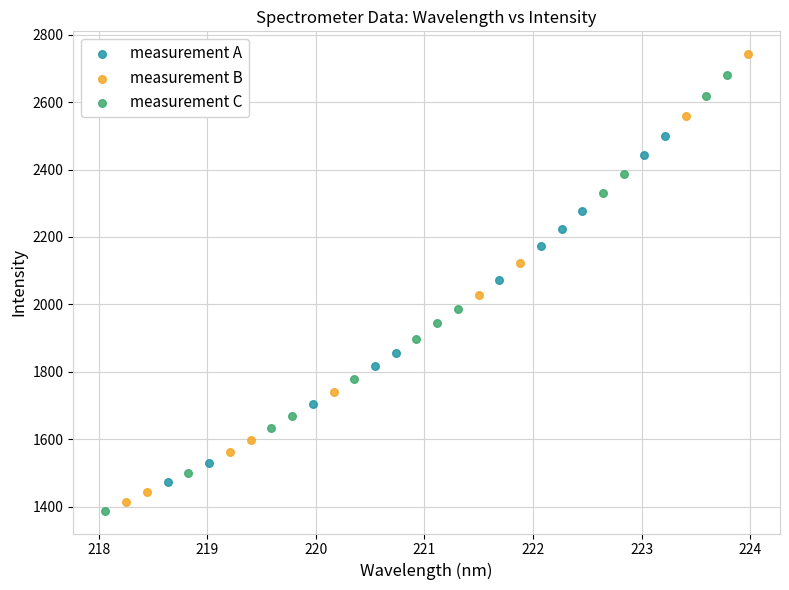

Which series reaches the maximum Y coordinate?

measurement B